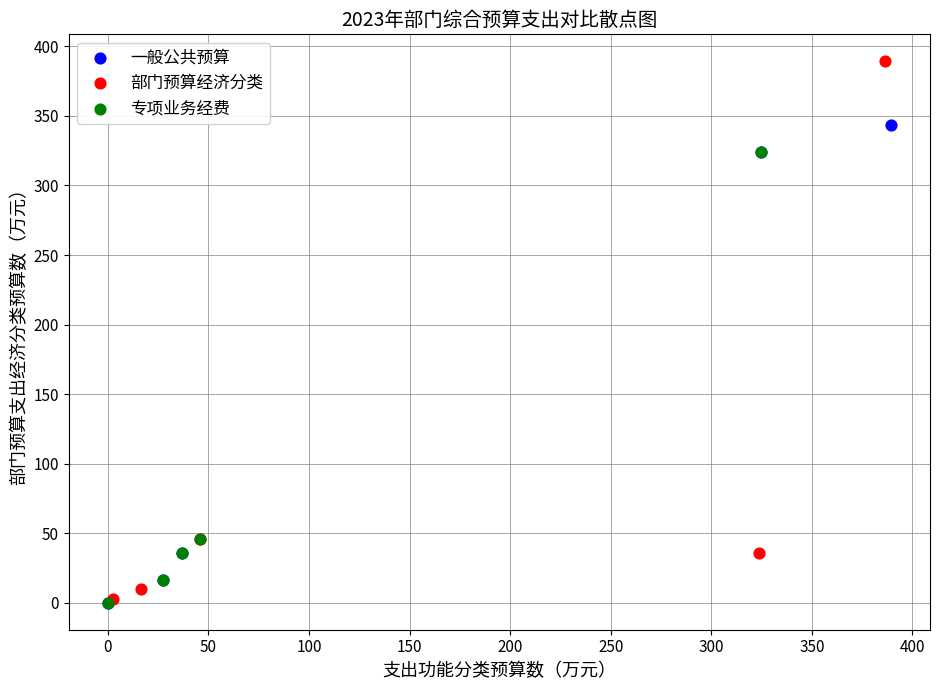

Which series has the widest spread of Y values?

部门预算经济分类